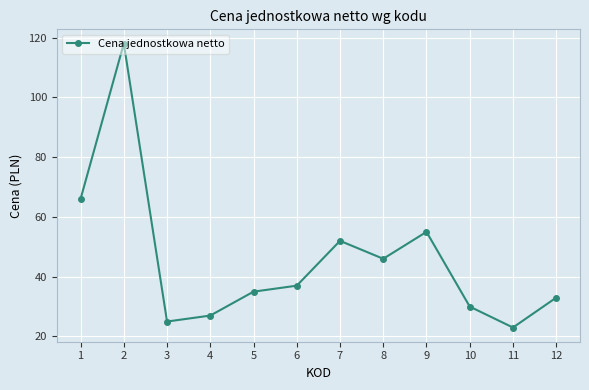

Rank the categories by value from lowest to highest.

11, 3, 4, 10, 12, 5, 6, 8, 7, 9, 1, 2